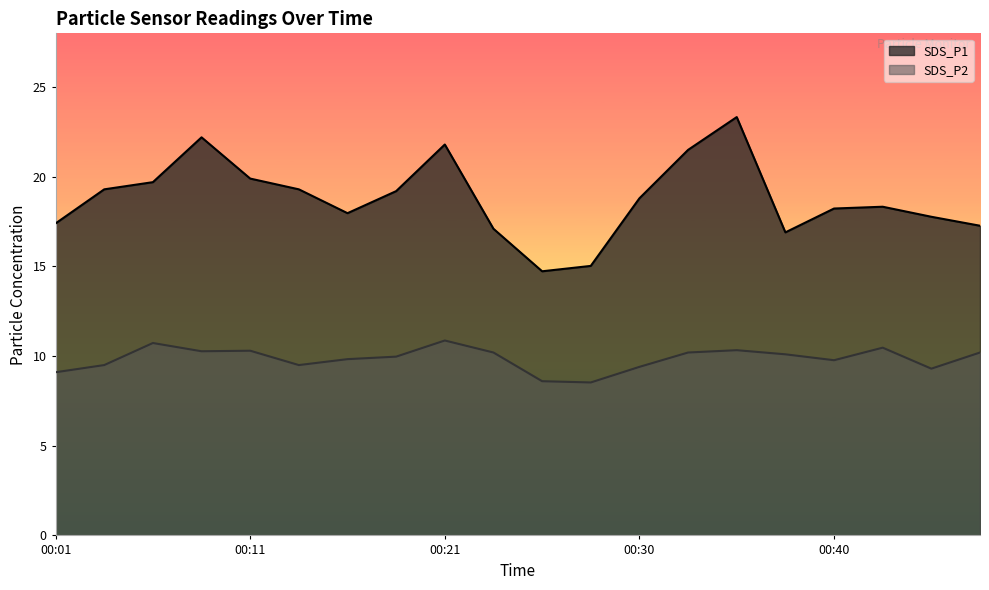

True or false: SDS_P1 and SDS_P2 cross at least once.

False